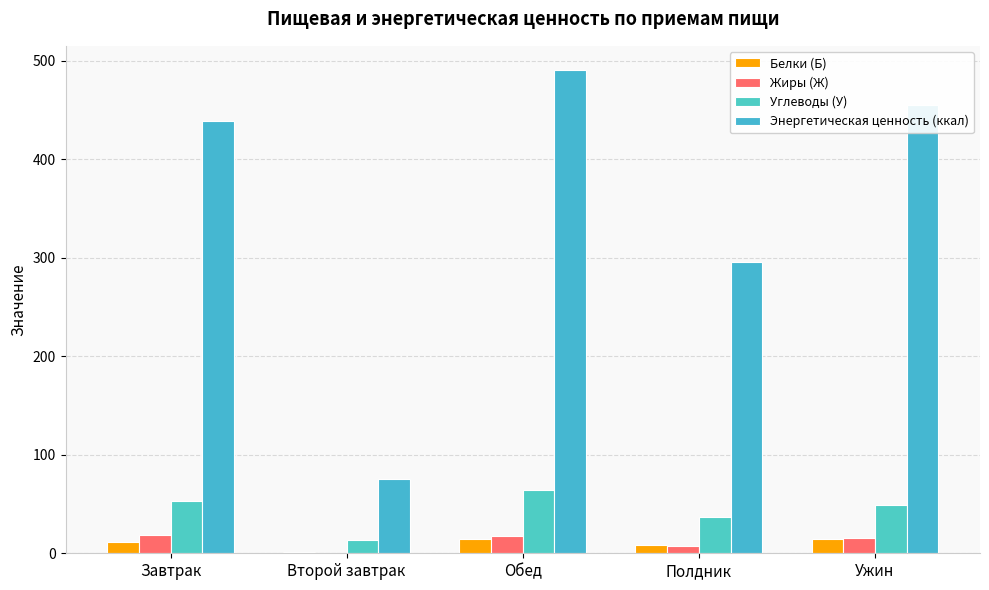

What is the spread (max minus min) of values at Полдник?

287.6